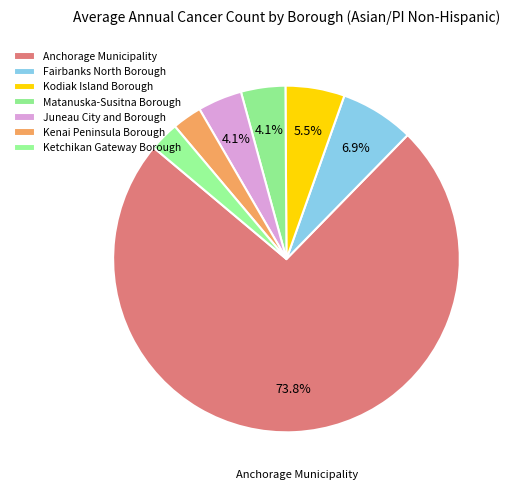

Is it true that Ketchikan Gateway Borough is 3% of the pie?

True